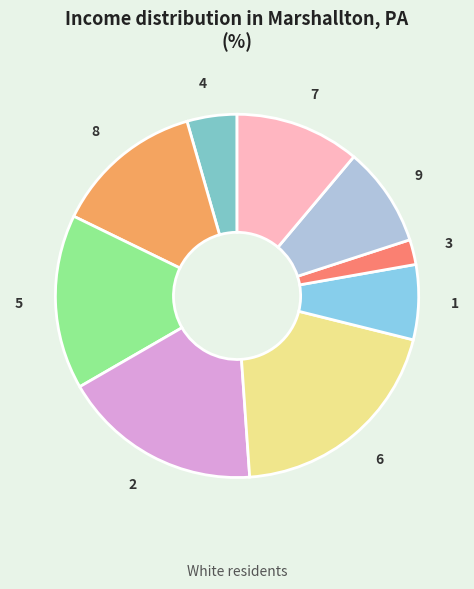

Which slice is the largest?

6